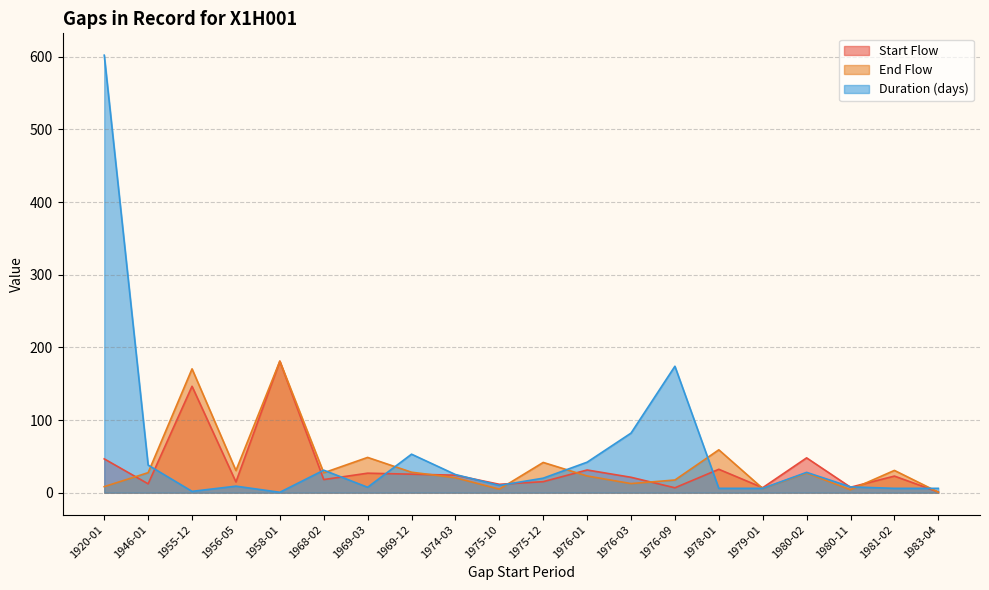

Which category has the lowest value across all series?

1958-01